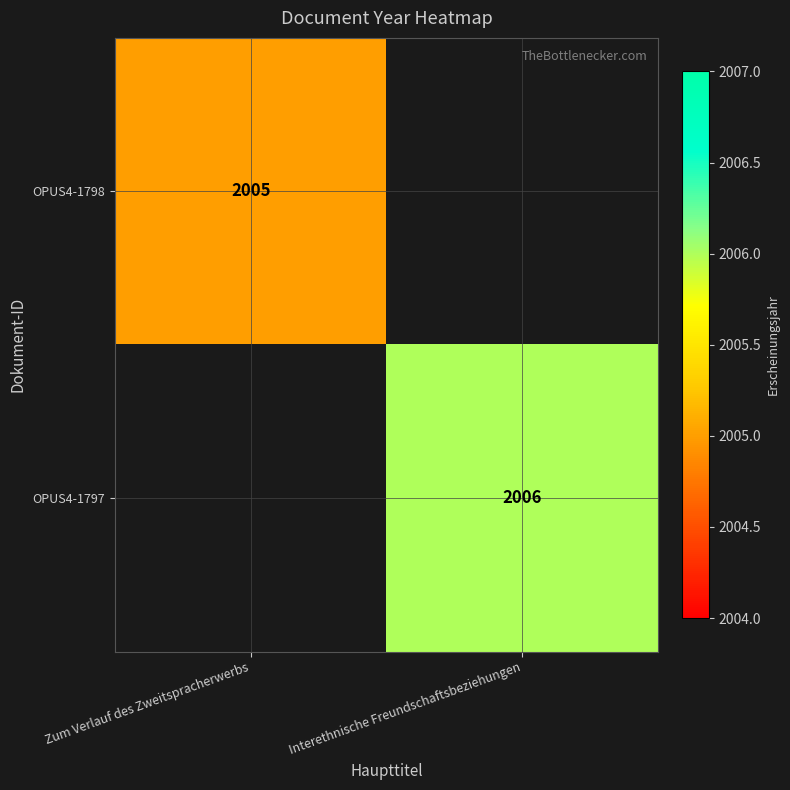

The value of OPUS4-1797 at Interethnische Freundschaftsbeziehungen is 2947. True or false?

False